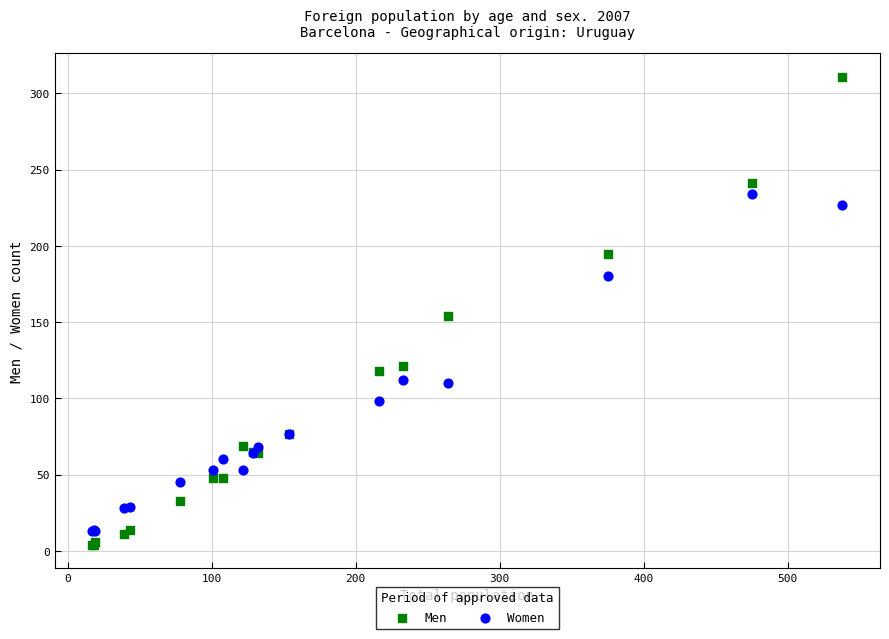

Which series contains the lowest Y value?

Men